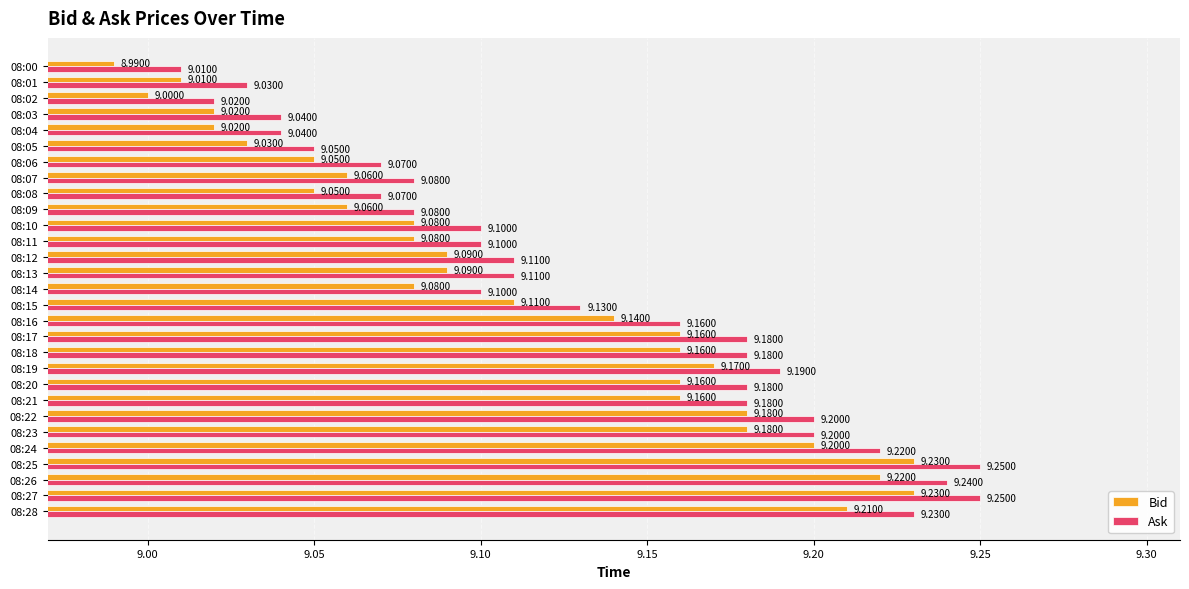

Which category has the lowest value across all series?

08:00